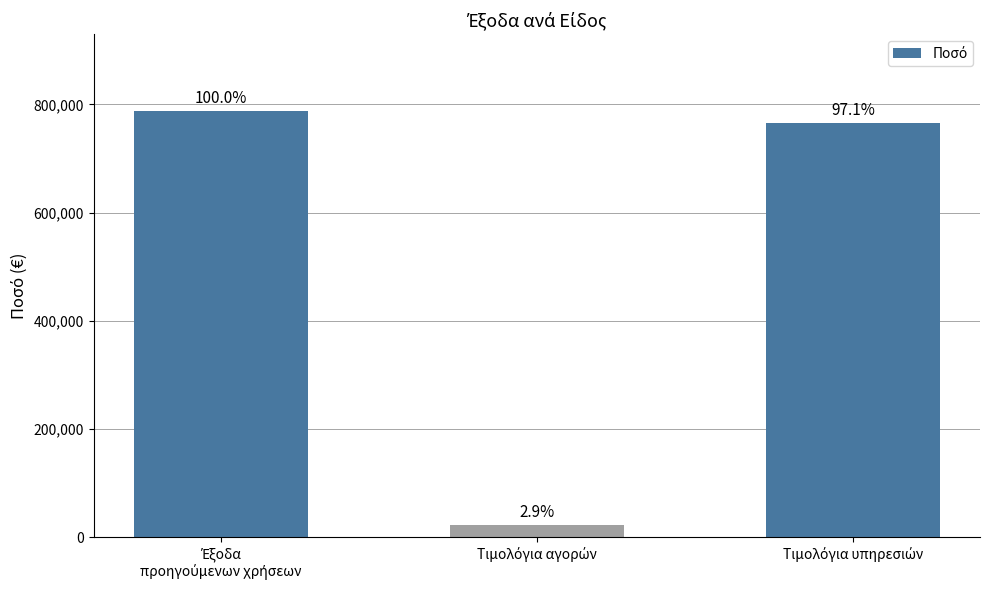

The value at Τιμολόγια υπηρεσιών is 509096.0. True or false?

False